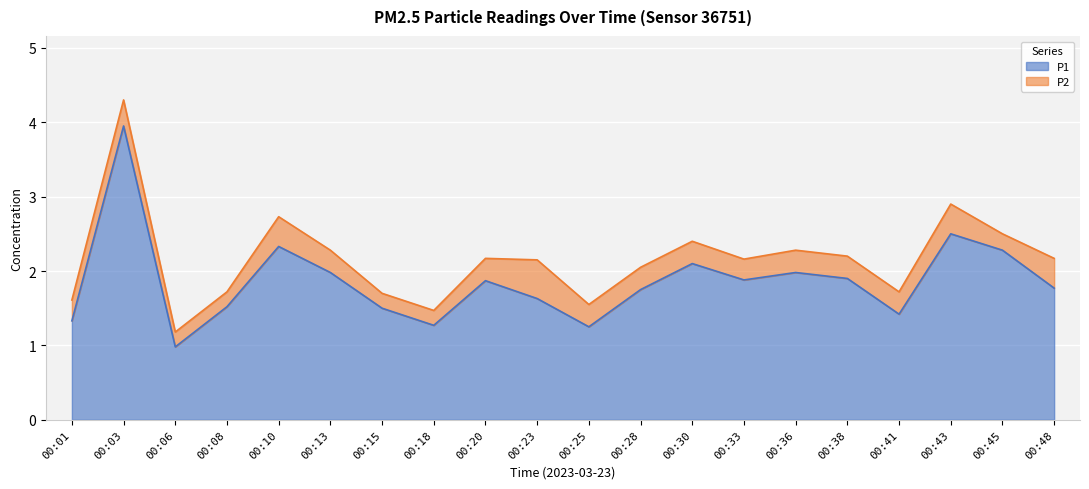

How many points are higher than both their immediate neighbors (excluding endpoints)?

6